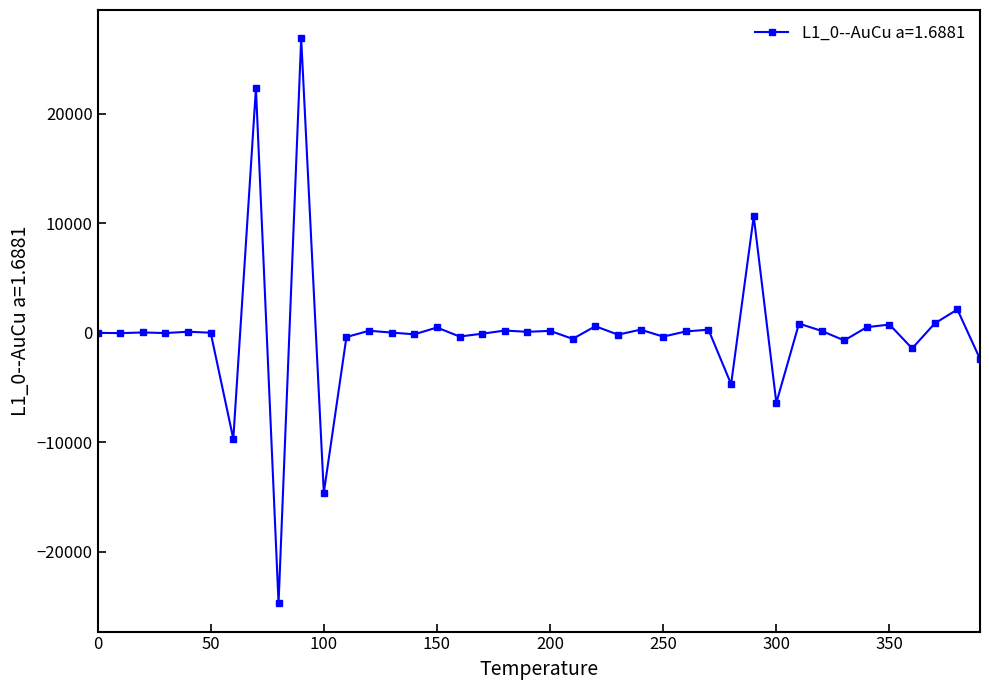

Is this an area chart (filled region under the line)?

No